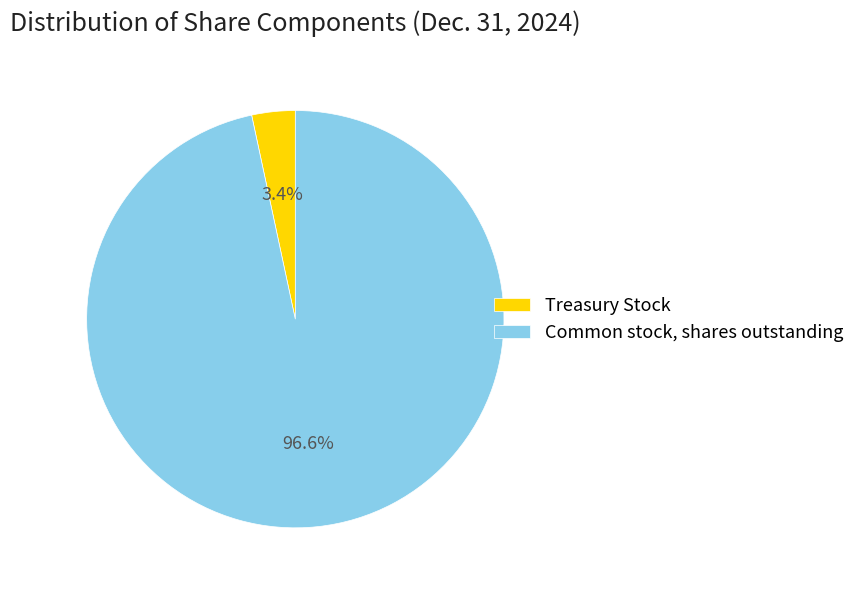

To the nearest percent, what is the combined percentage of Treasury Stock and Common stock, shares outstanding?

100%